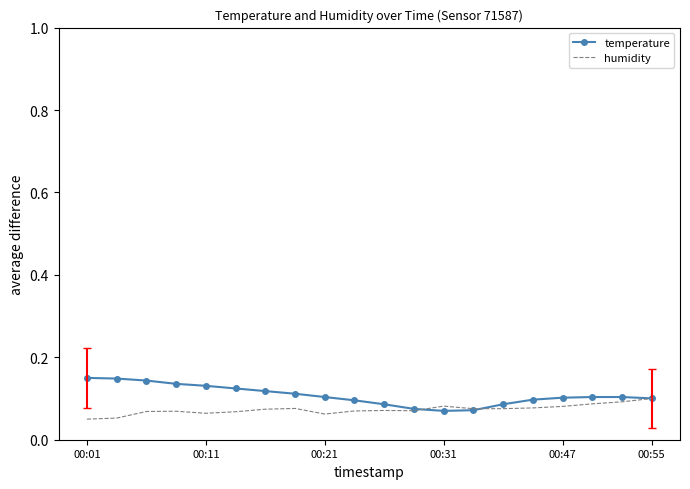

True or false: humidity and temperature intersect in this chart.

True